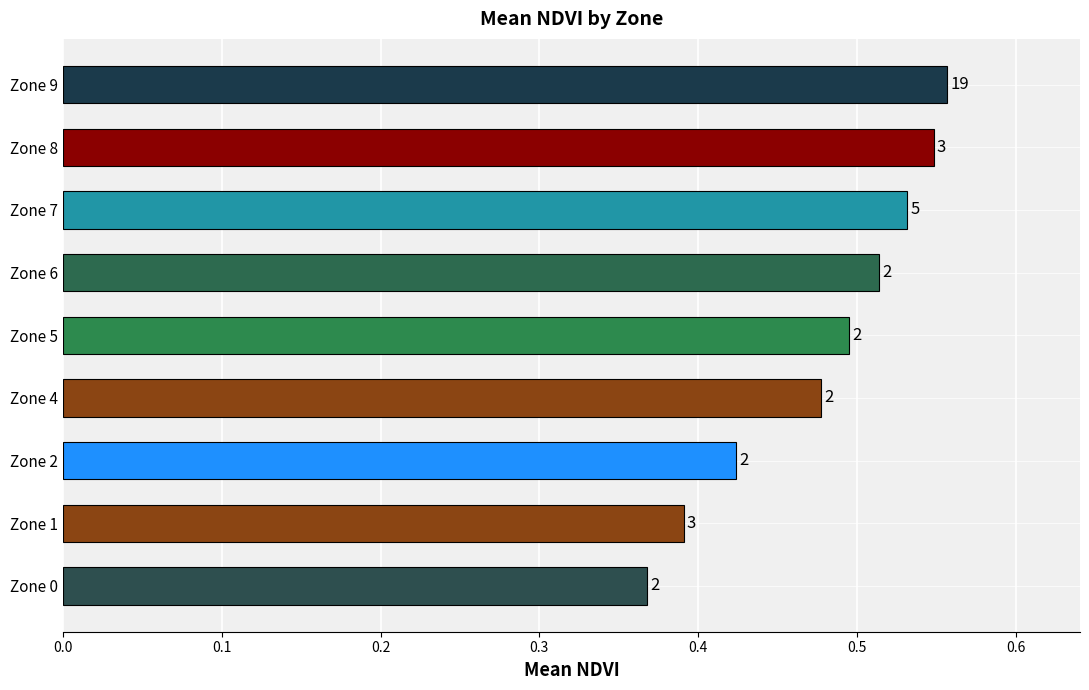

Does the chart contain any negative values?

No